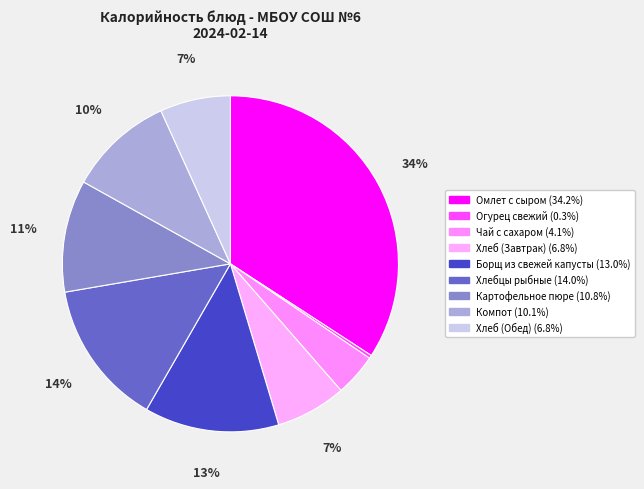

Which has a higher value, Картофельное пюре or Хлебцы рыбные?

Хлебцы рыбные